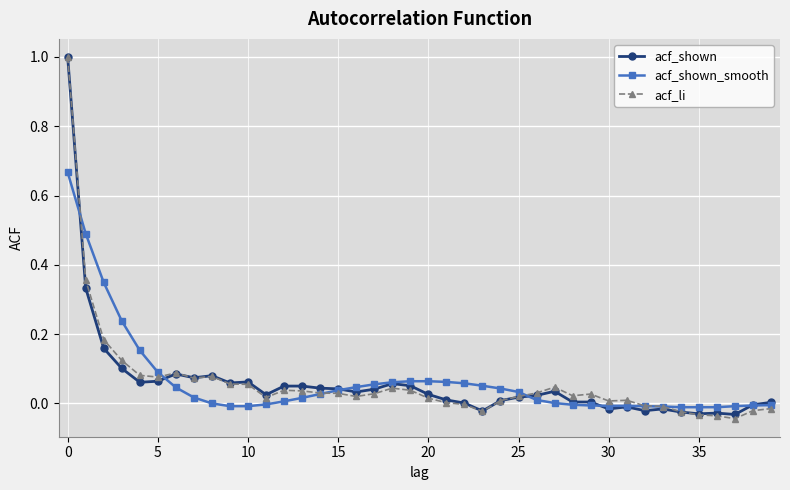

True or false: acf_li has more than 2 points higher than both neighbors.

True